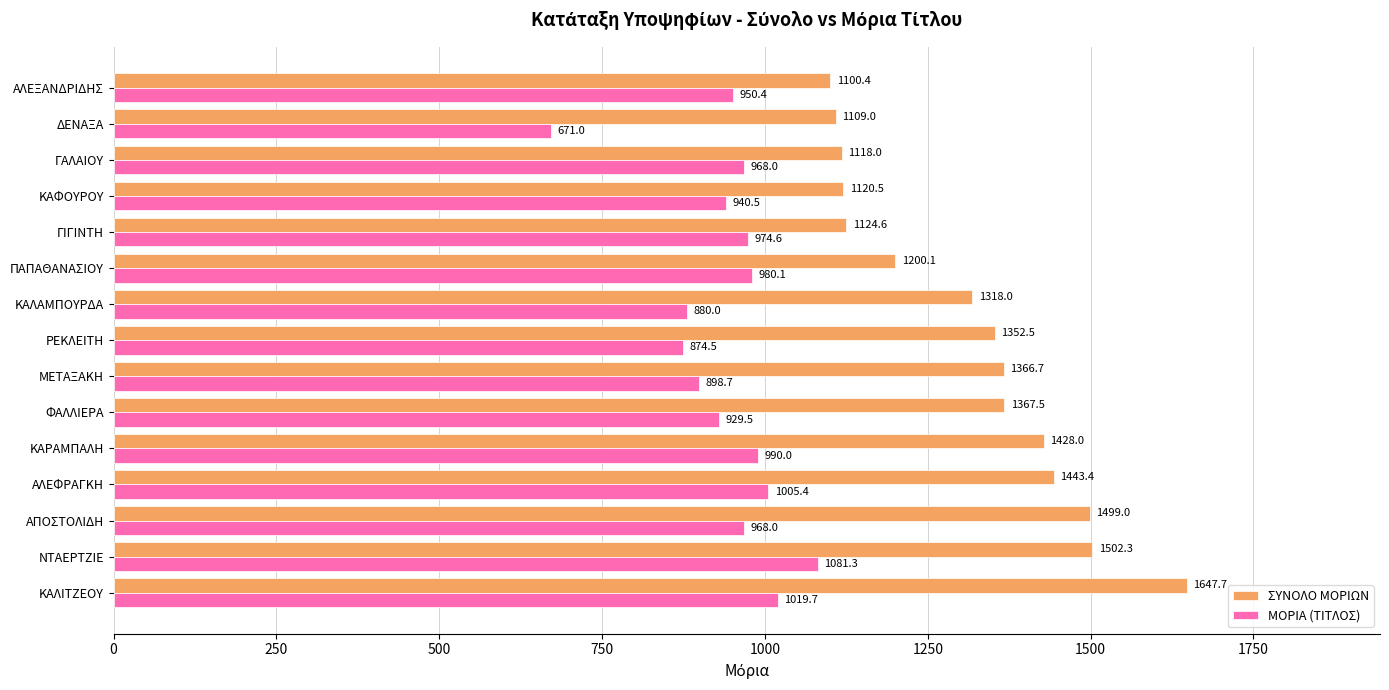

True or false: ΣΥΝΟΛΟ ΜΟΡΙΩΝ has a value of 2686.2 at ΑΠΟΣΤΟΛΙΔΗ.

False